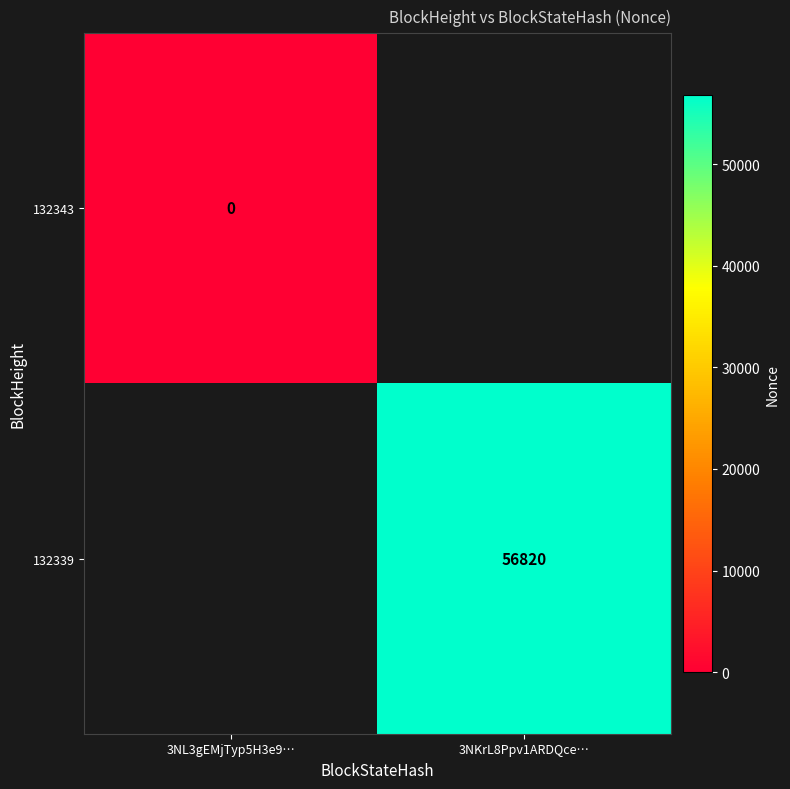

The value of 132339 at 3NKrL8Ppv1ARDQce… is 56820. True or false?

True